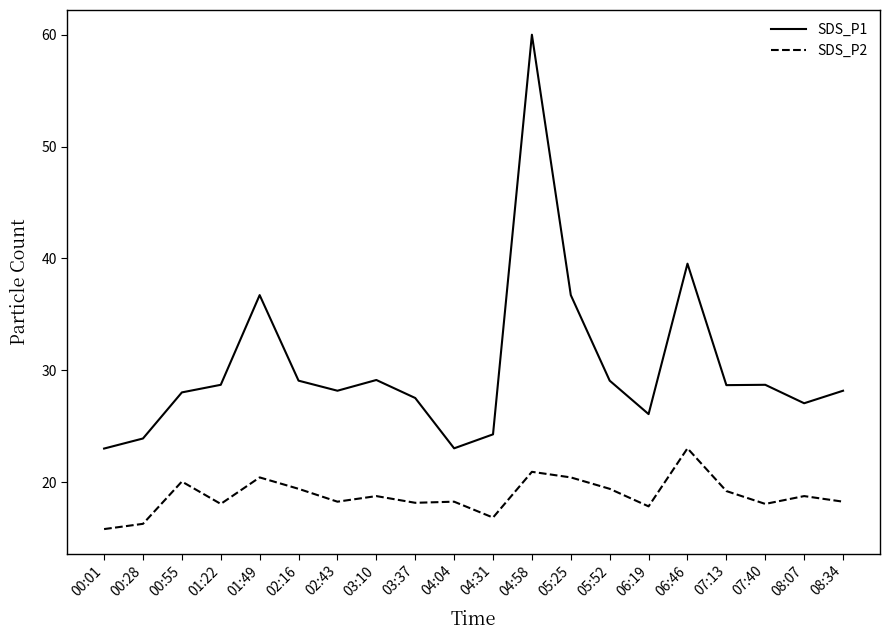

Which series has the widest spread of values?

SDS_P1